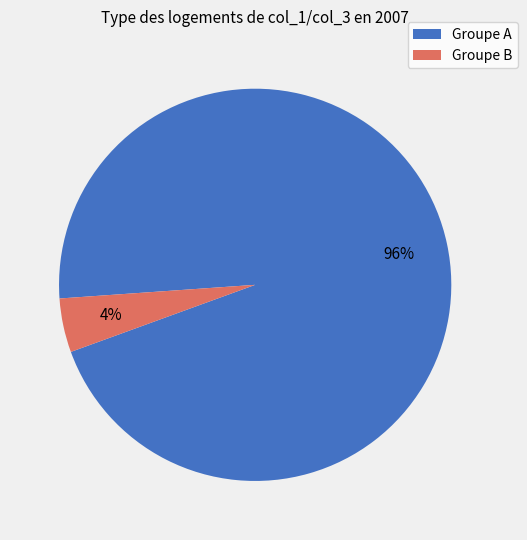

Is it true that Groupe A is 88% of the pie?

False